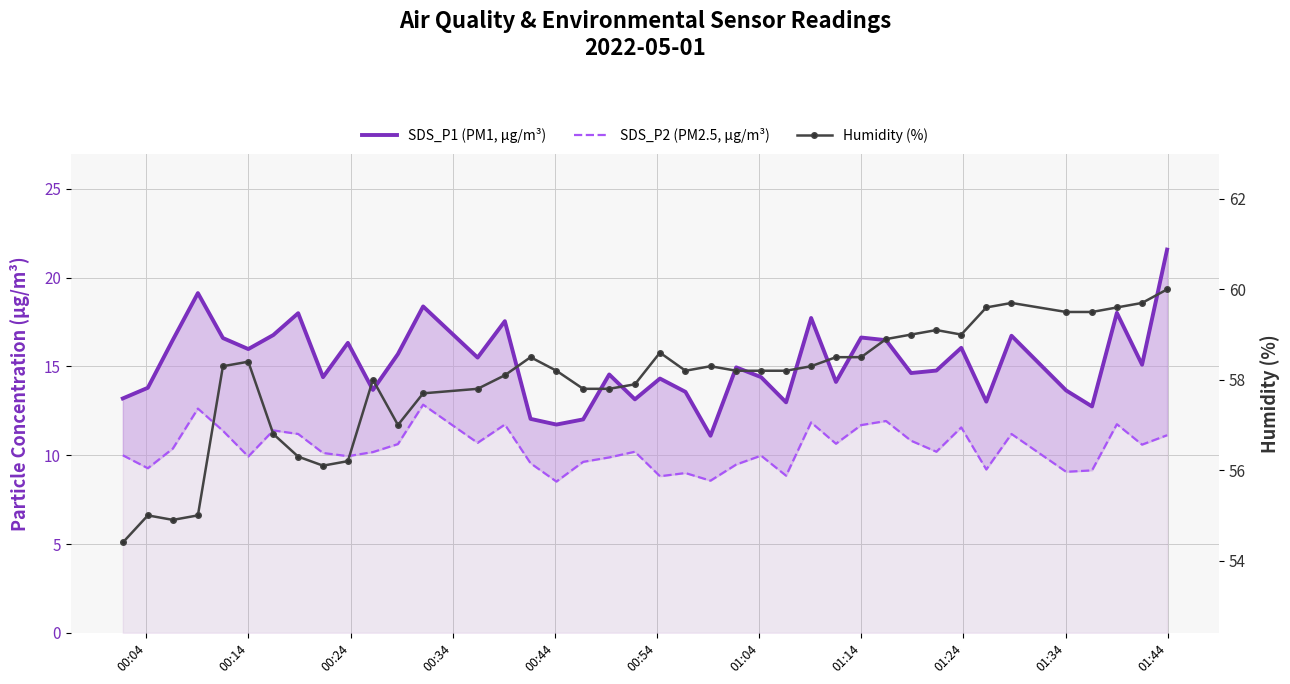

What is the average value of the SDS_P1 (PM1, µg/m³) series?

15.2